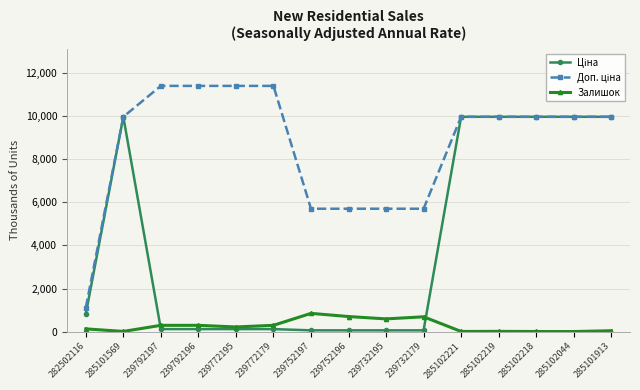

What is the maximum value for Залишок?

845.0